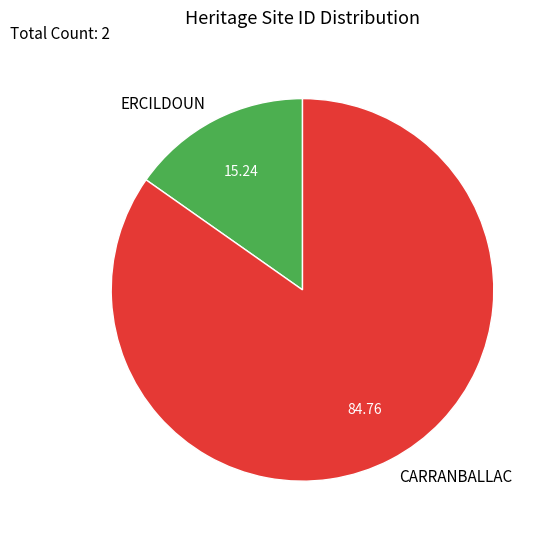

Is there any slice that represents more than half of the pie?

Yes